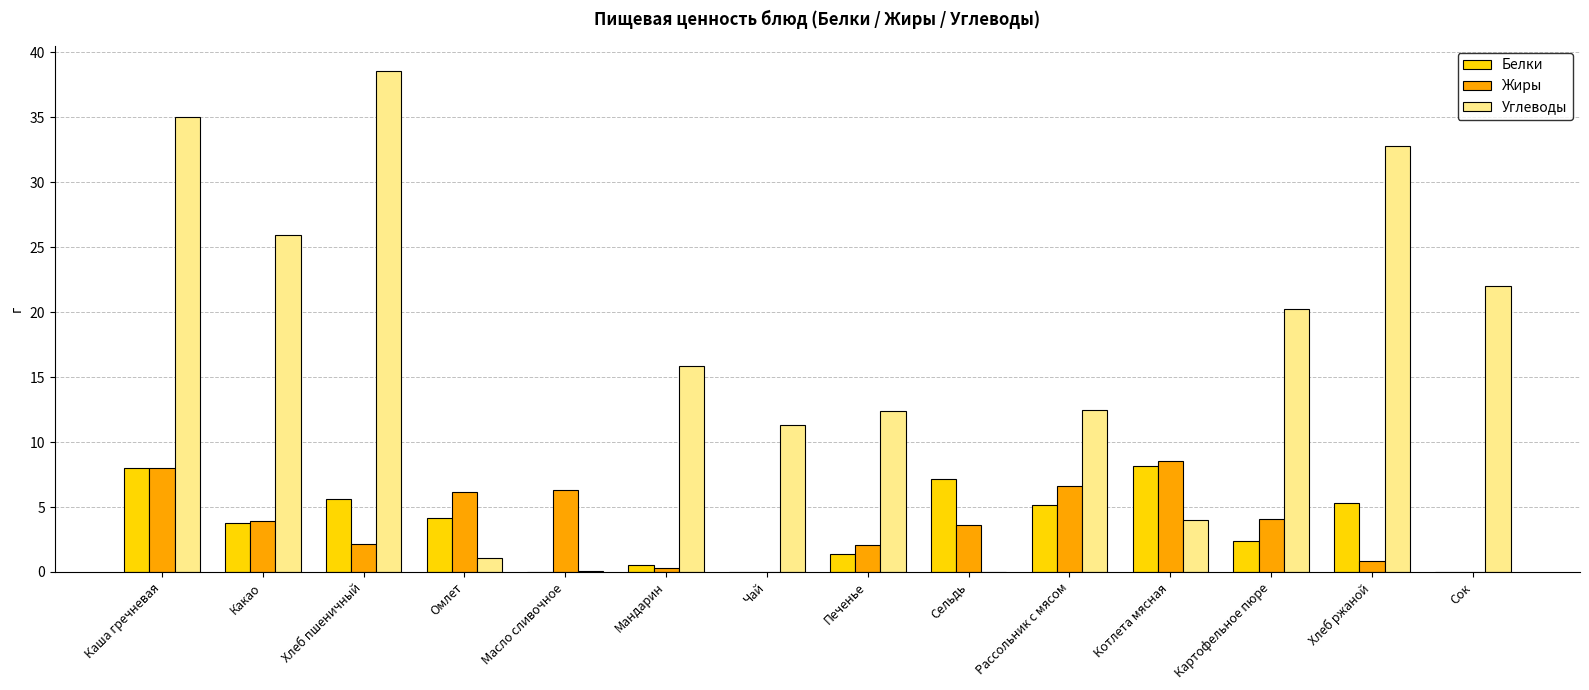

What is the difference between the Жиры values at Каша гречневая and Чай?

8.0